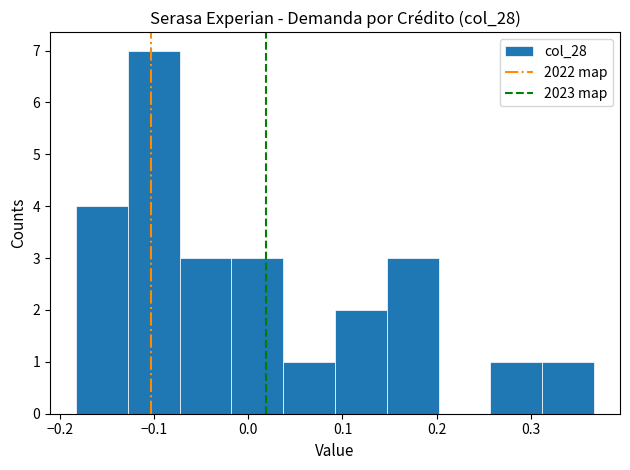

Which range on the x-axis has the tallest bar?

-0.13 to -0.07